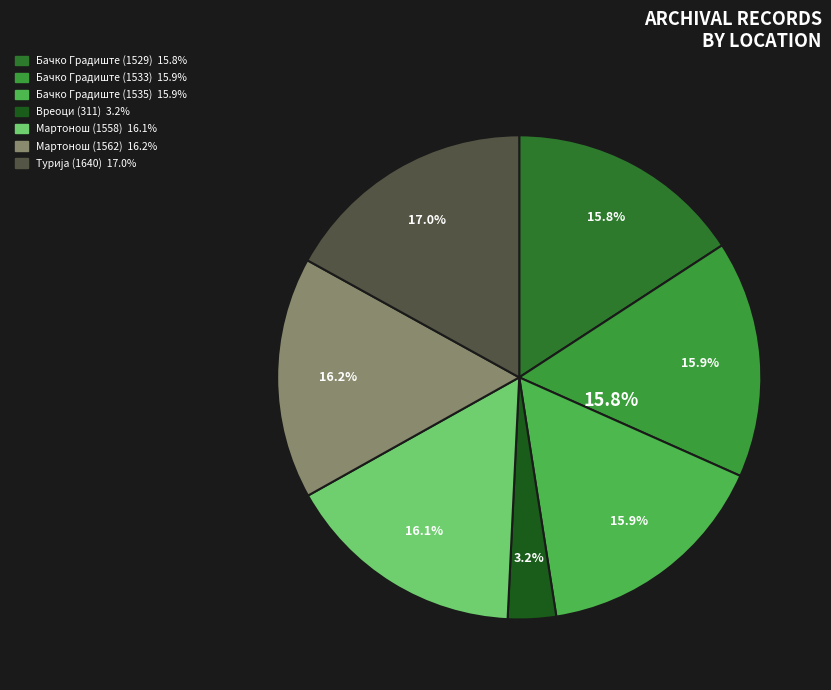

Which category has the smallest portion of the pie?

Вреоци (311)